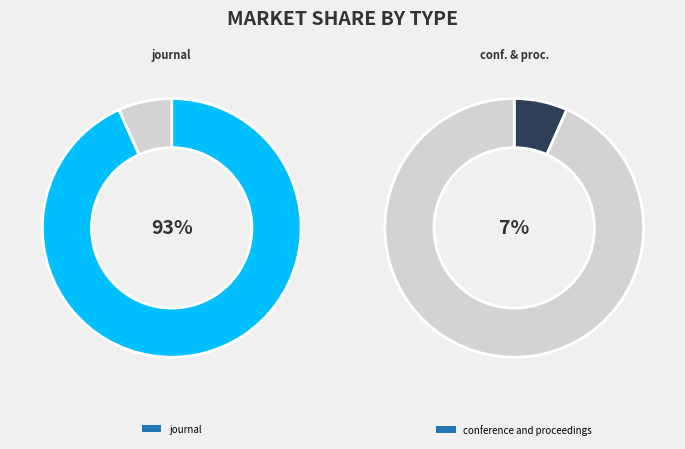

Does any single category account for the majority?

Yes